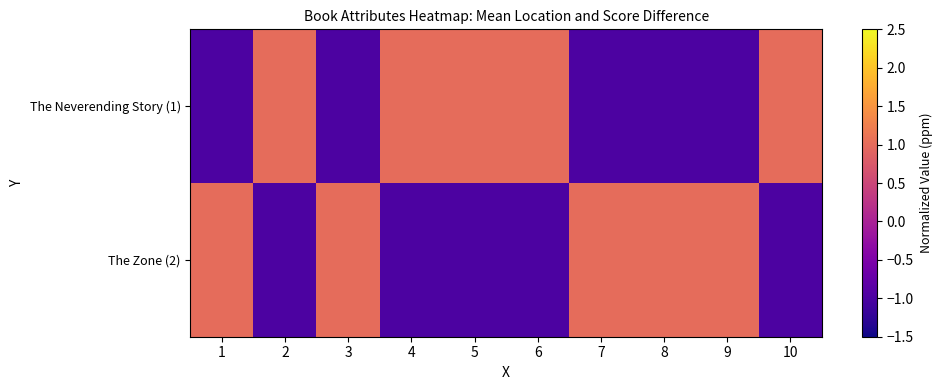

At which category is the sum across all series the highest?

1